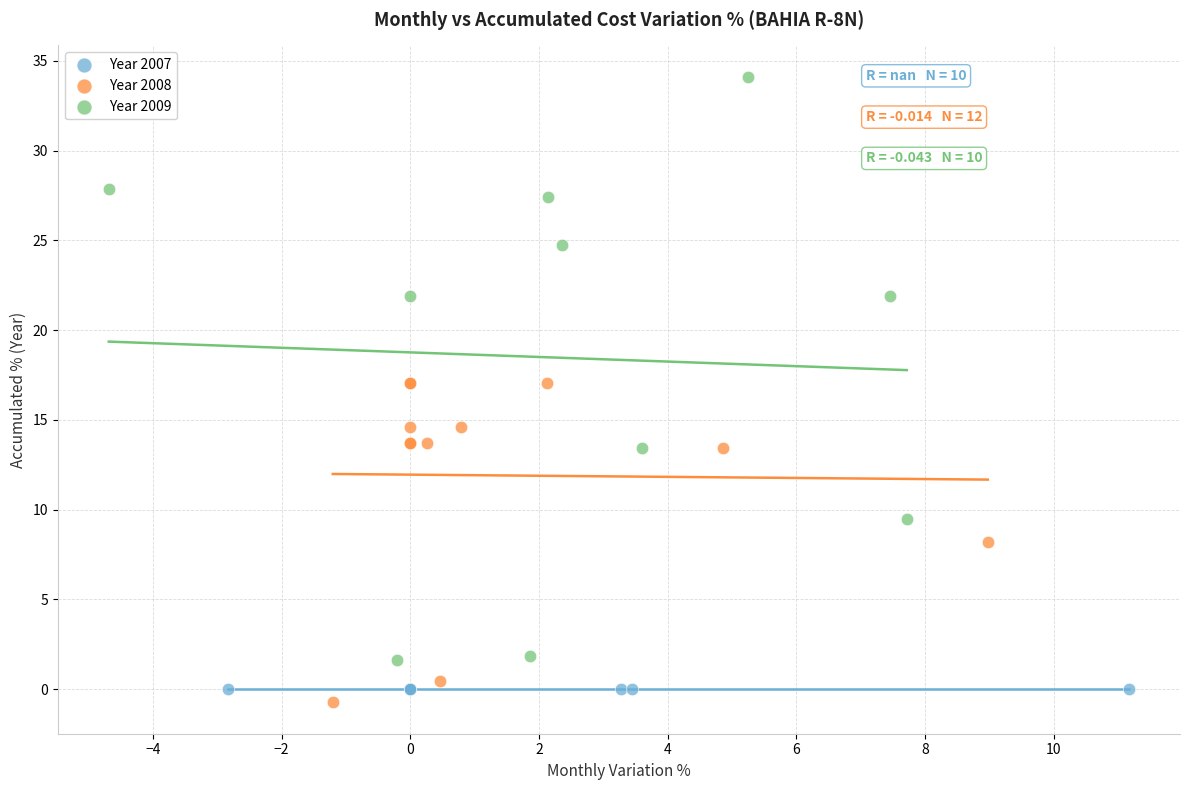

Which series reaches the maximum Y coordinate?

Year 2009